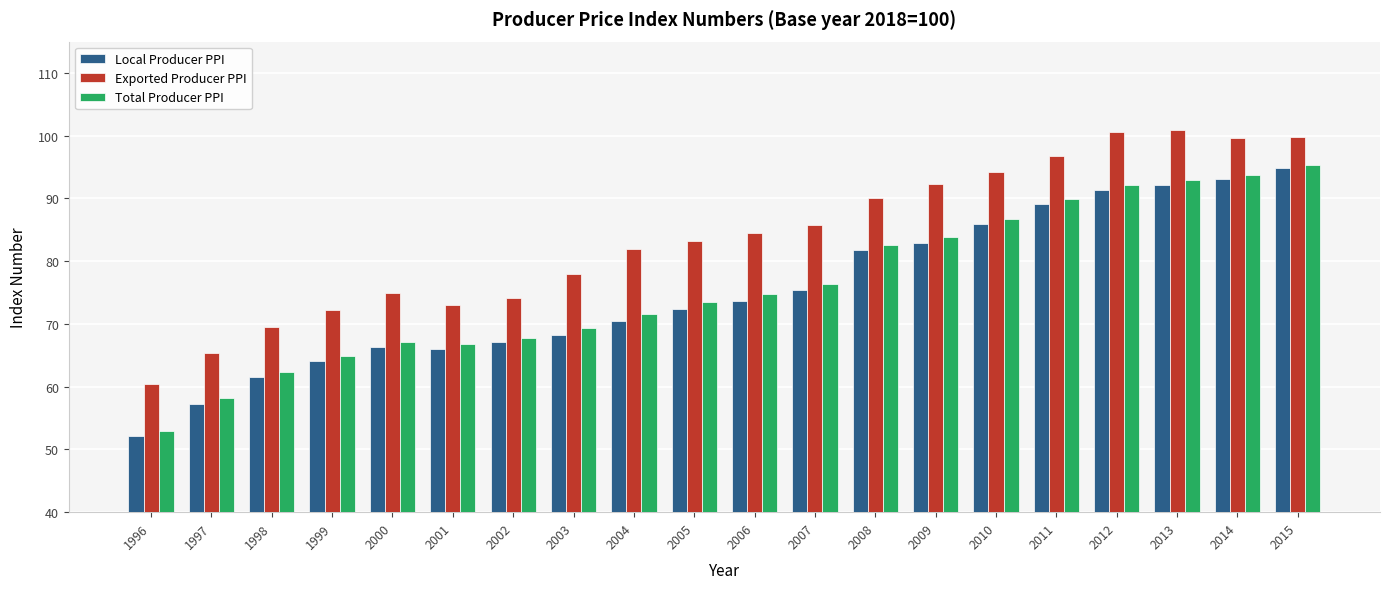

Is the value of Exported Producer PPI at 2014 greater than the value of Local Producer PPI at 2002?

Yes